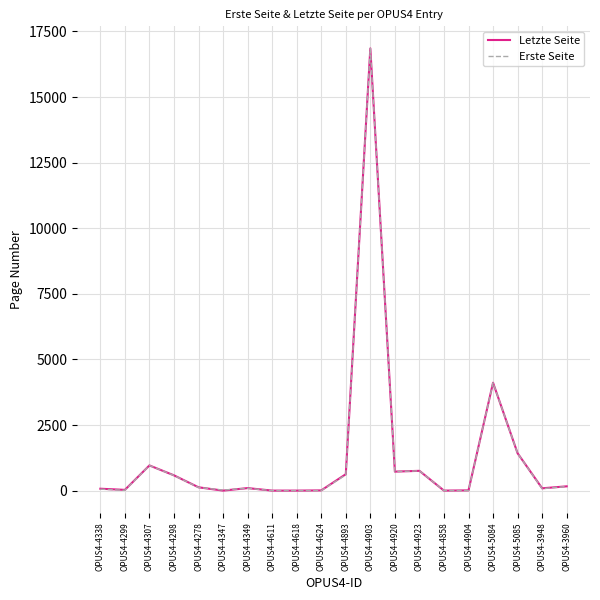

True or false: Letzte Seite has a value of -11671 at OPUS4-4618.

False